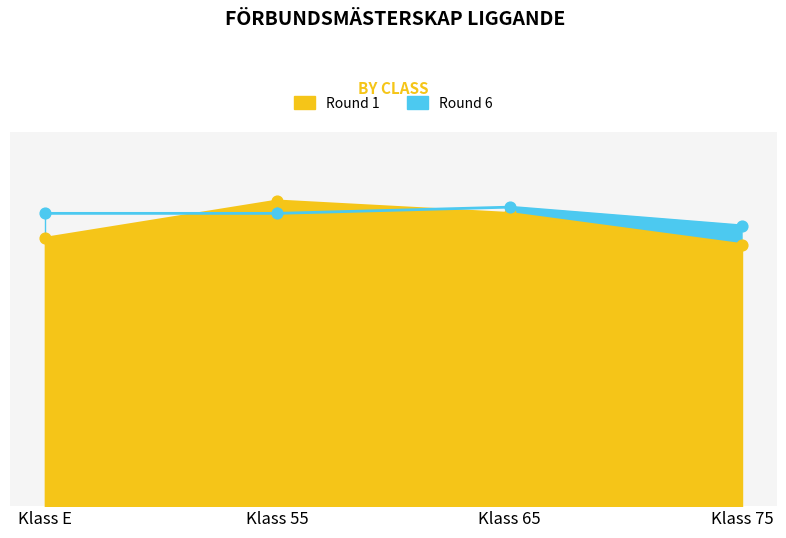

Which series reaches the maximum Y coordinate?

Round 1